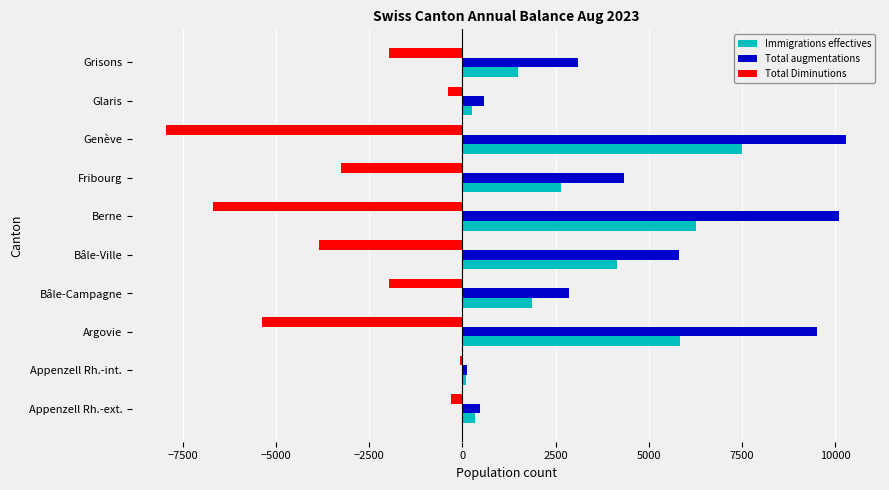

What is the average value of the Total Diminutions series?

-3179